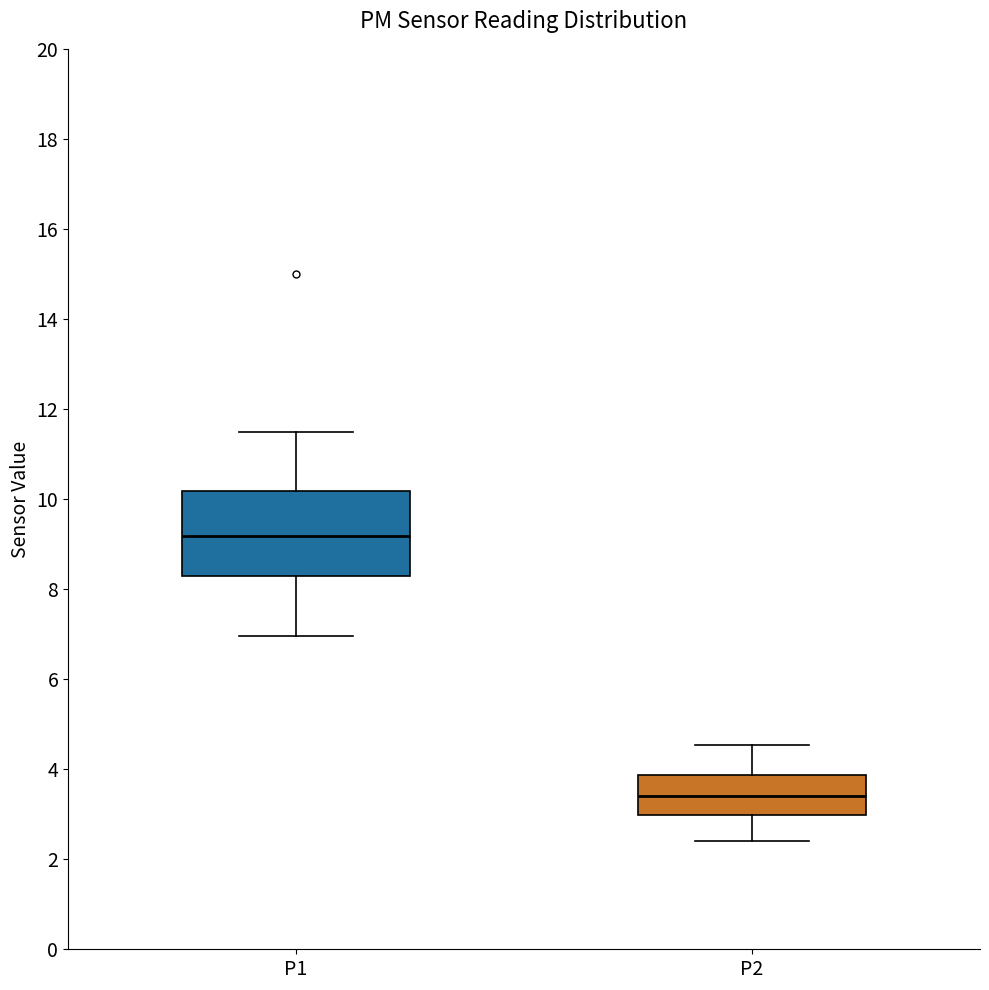

Comparing the boxes themselves (not the whiskers), which one is the tallest?

P1